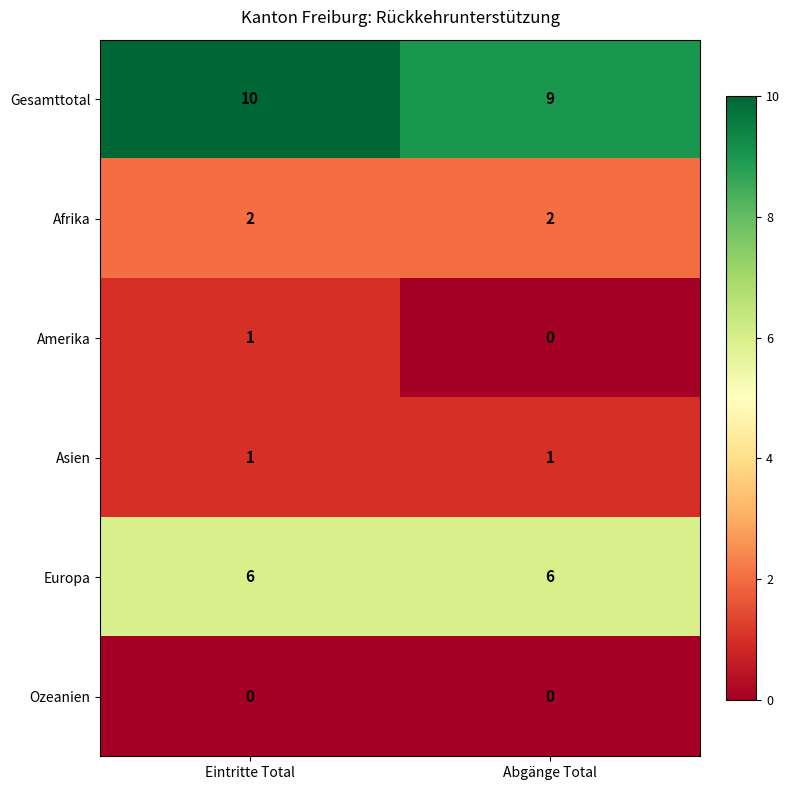

Reading left to right, extract all data points from this chart.

Gesamttotal: 10	9
Afrika: 2	2
Amerika: 1	0
Asien: 1	1
Europa: 6	6
Ozeanien: 0	0